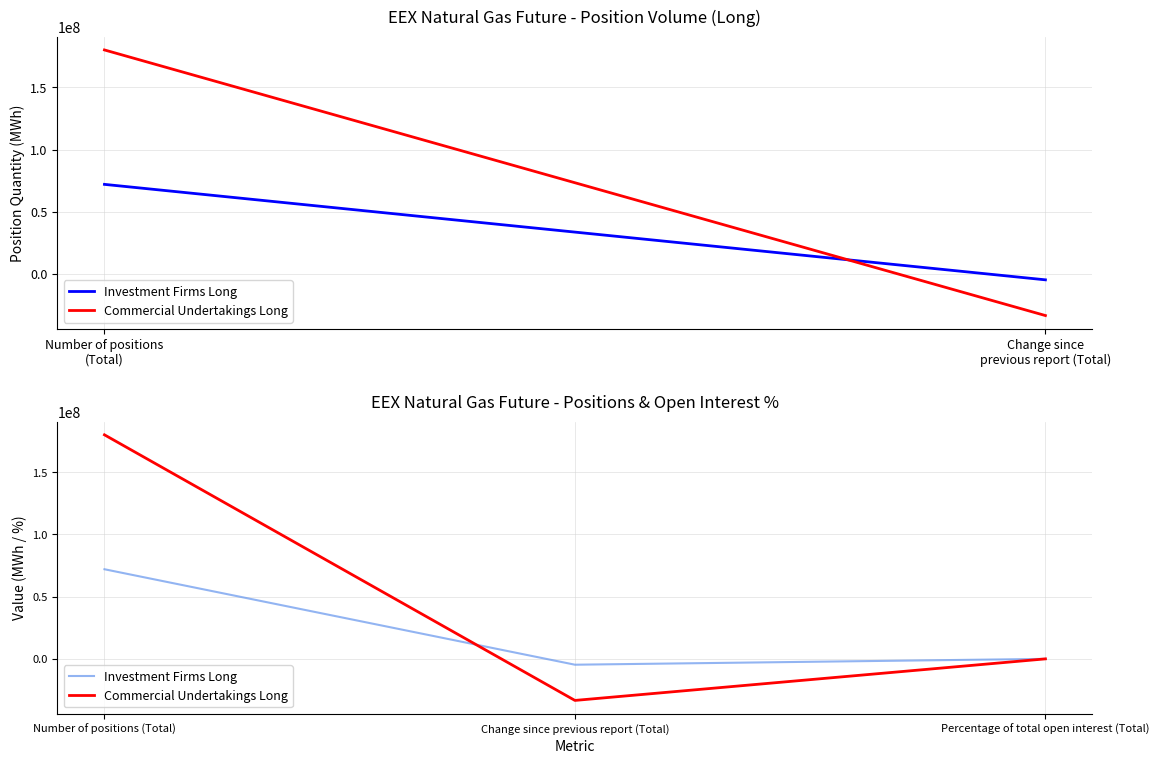

What is the smallest value displayed?

-33376500.0